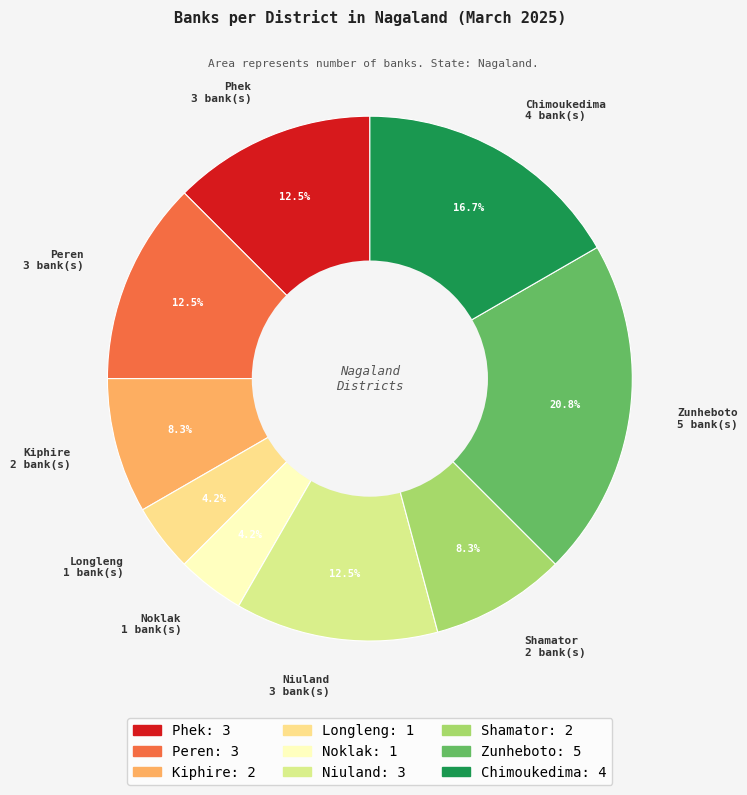

Does Shamator account for over 50% of the chart?

No